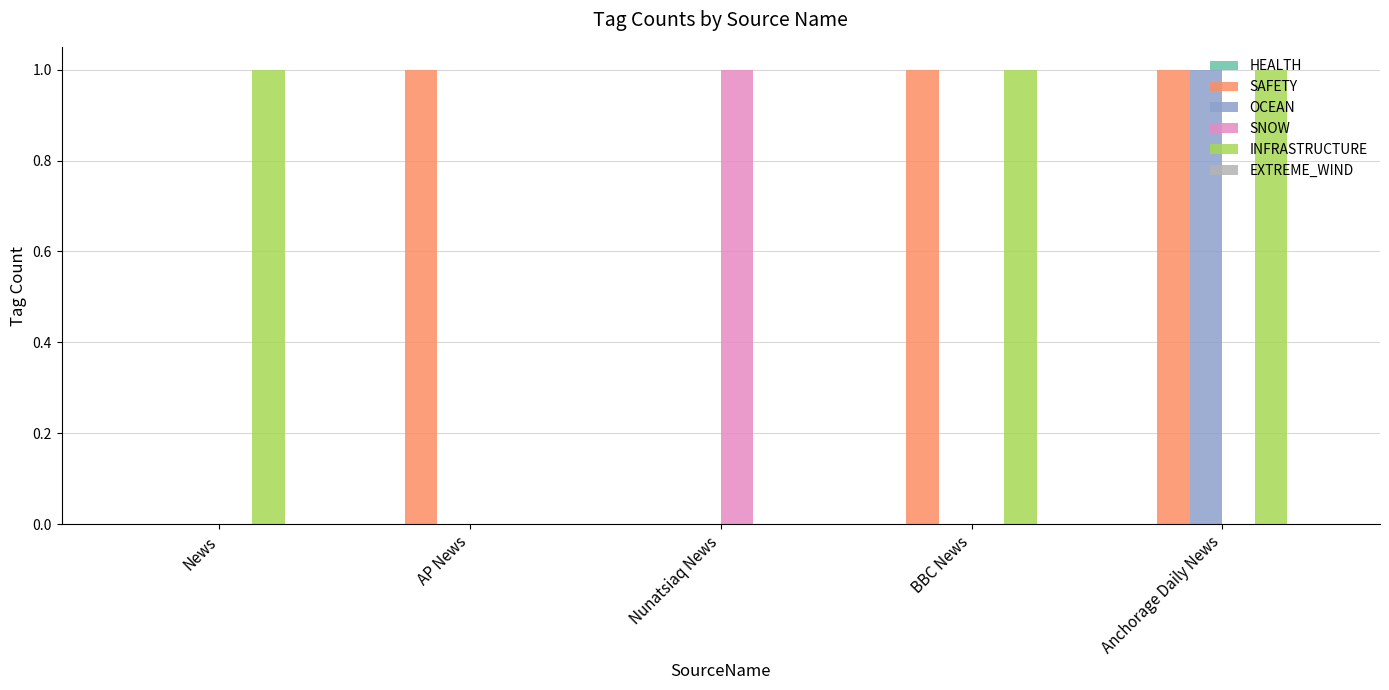

Does the chart contain stacked bars?

No